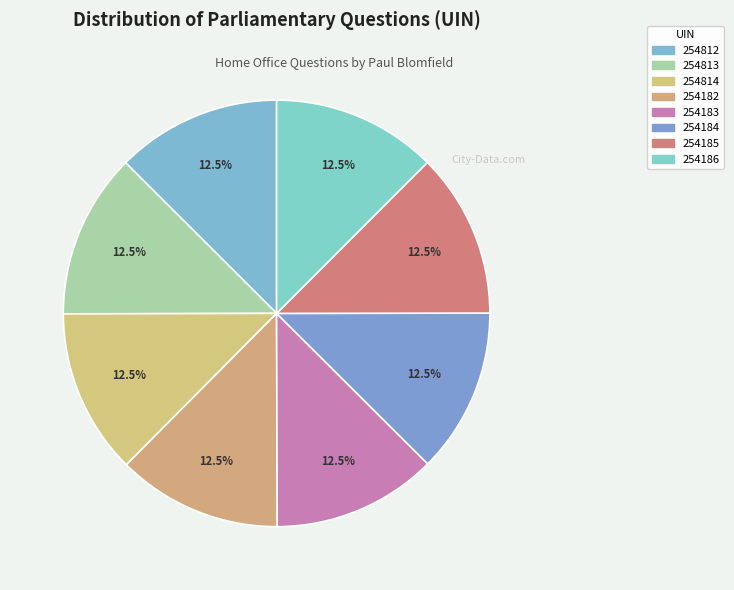

Approximately how many times larger is the value at 254183 compared to 254812?

1.0